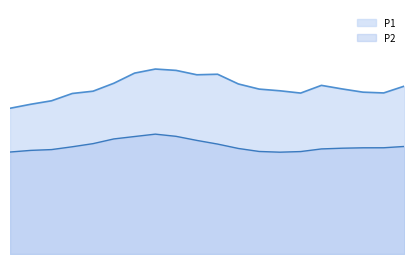

Between 0 and 14, which series saw the biggest shift?

P1_line